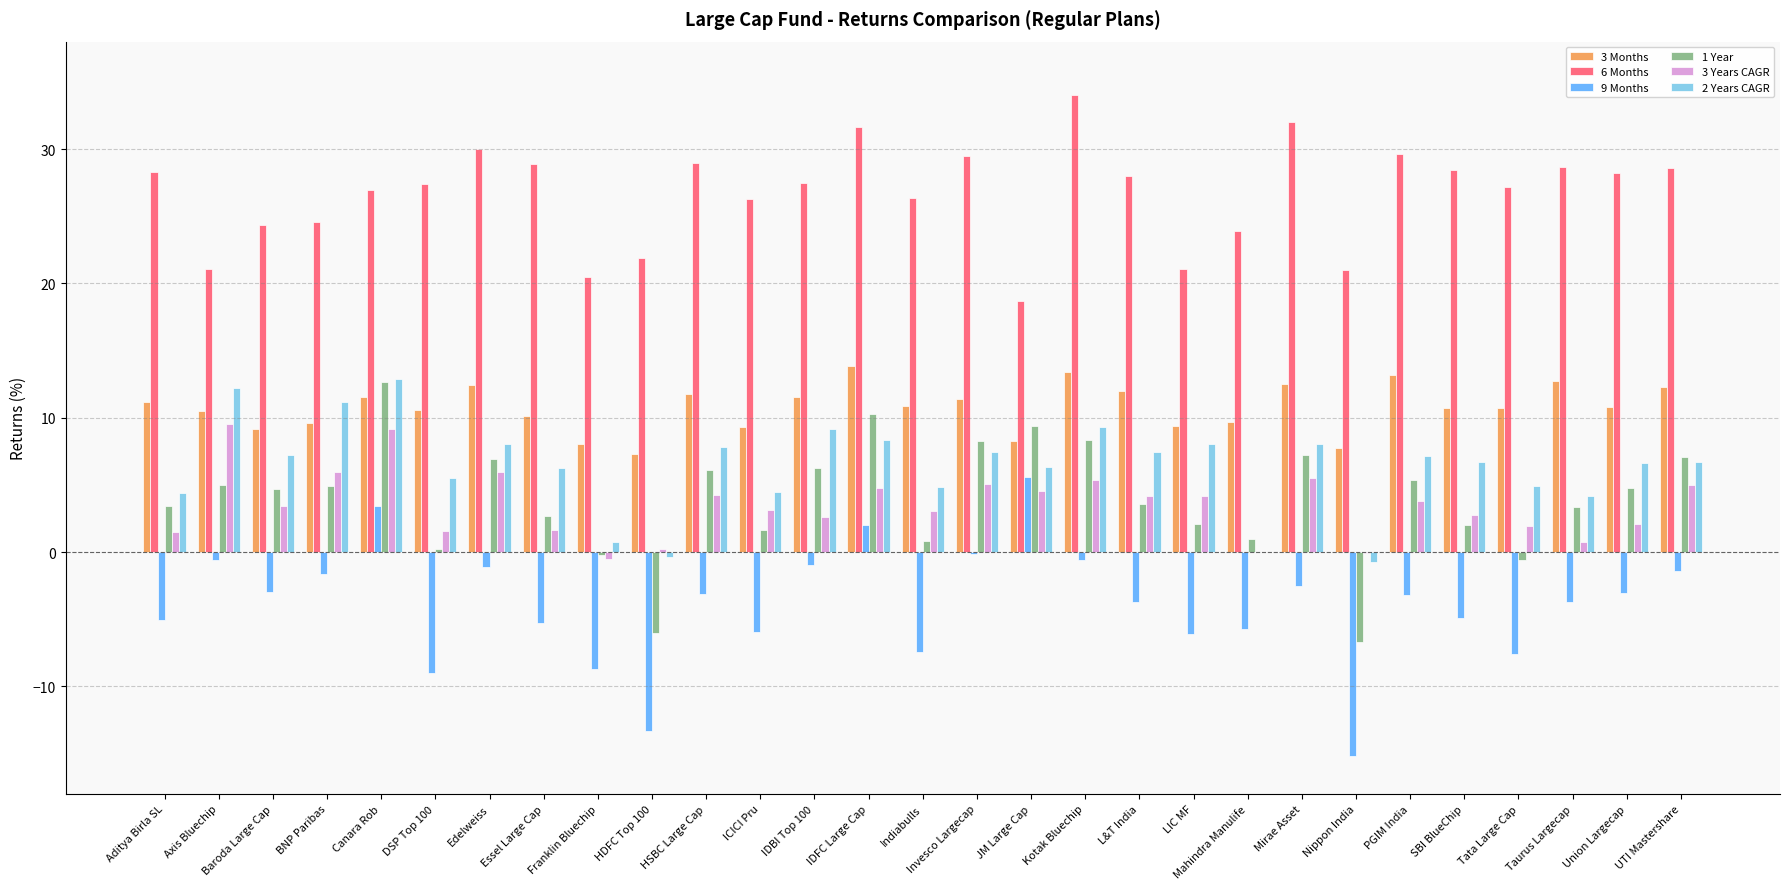

What is the sum of the 6 Months values at Mirae Asset and L&T India?

60.0